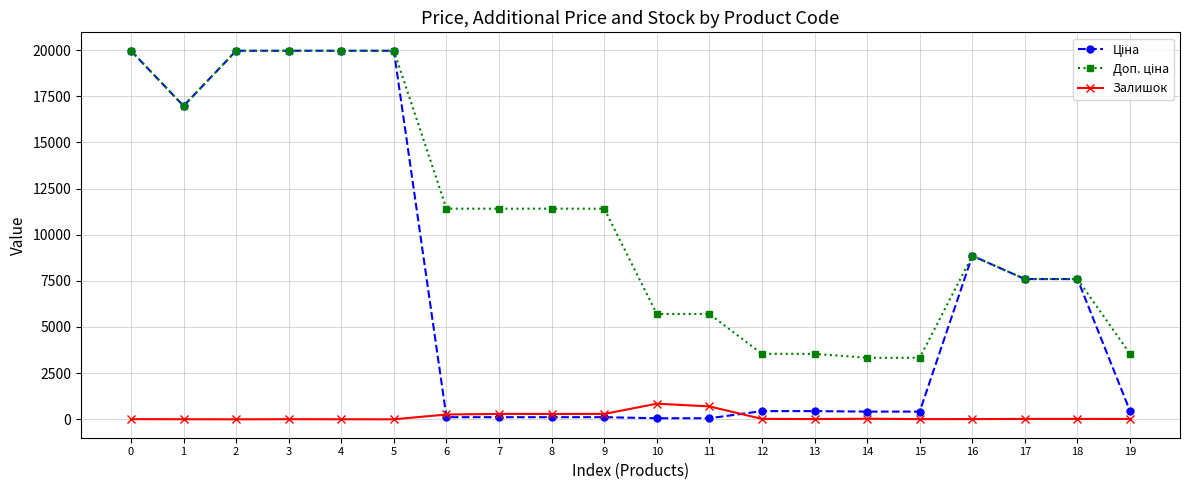

What is the total value across all series at 5?

39928.3